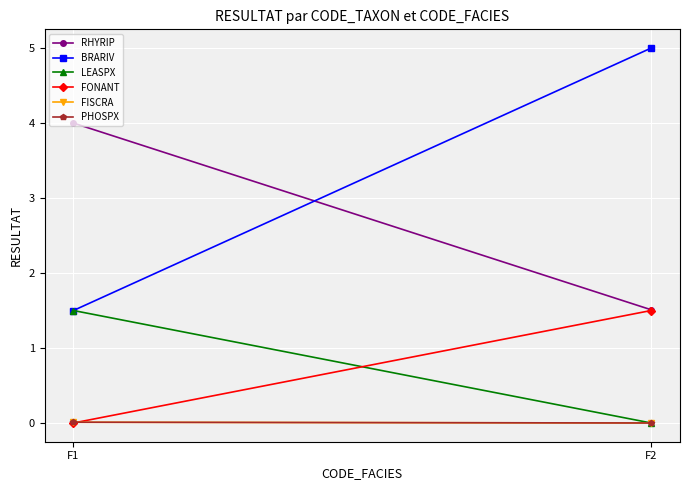

Reading left to right, transcribe all the data shown in this chart.

RHYRIP: 4.0	1.5
BRARIV: 1.5	5.0
LEASPX: 1.5	0.0
FONANT: 0.0	1.5
FISCRA: 0.0	0.0
PHOSPX: 0.0	0.0